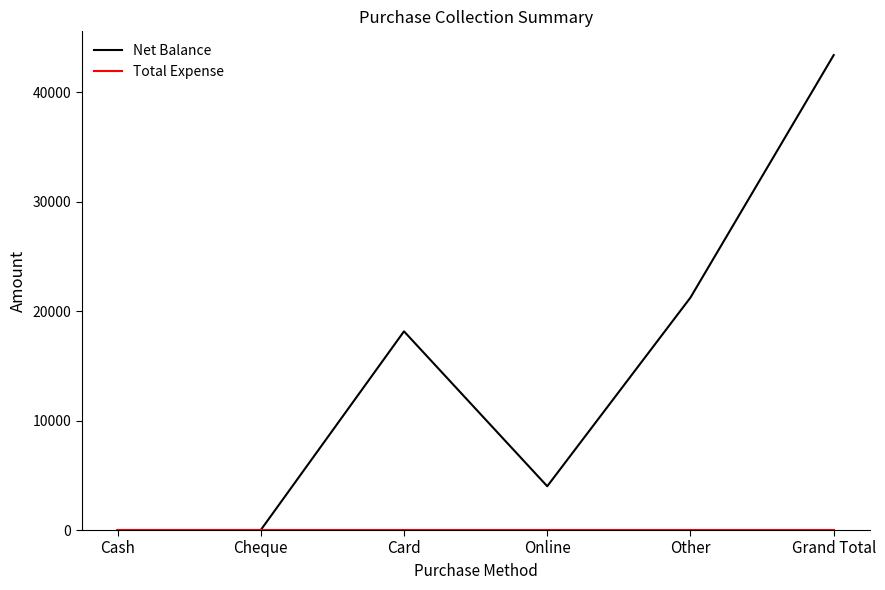

The Net Balance series shows 18150 at Card. True or false?

True